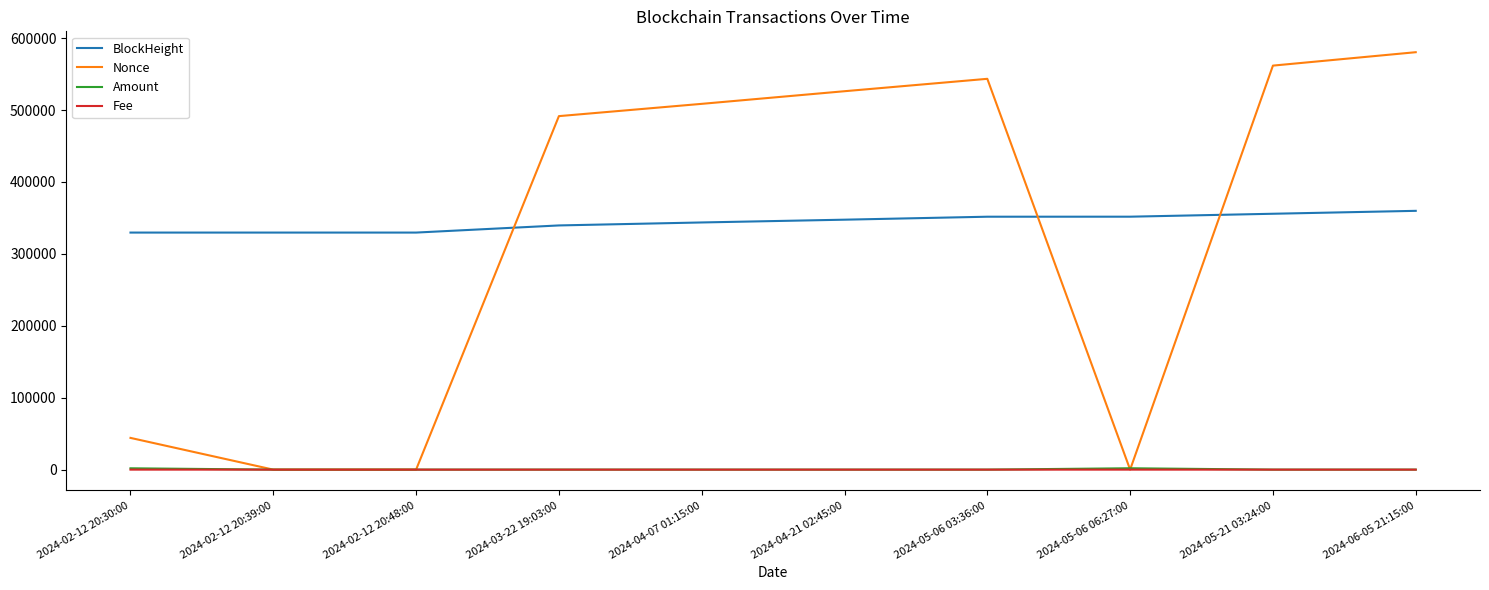

True or false: Fee and BlockHeight cross at least once.

False